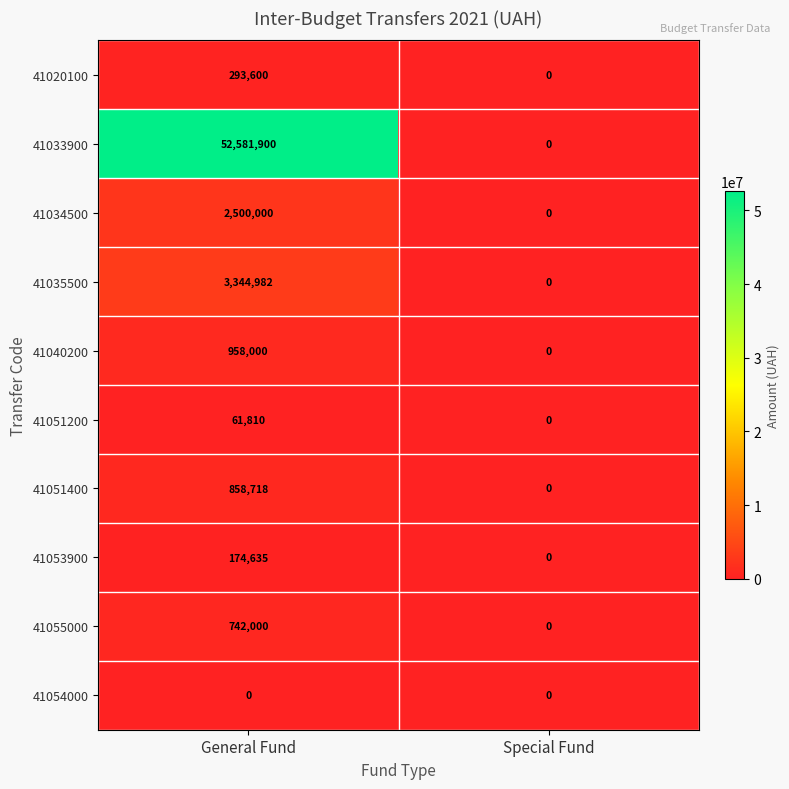

What is the maximum value shown in the chart?

52581900